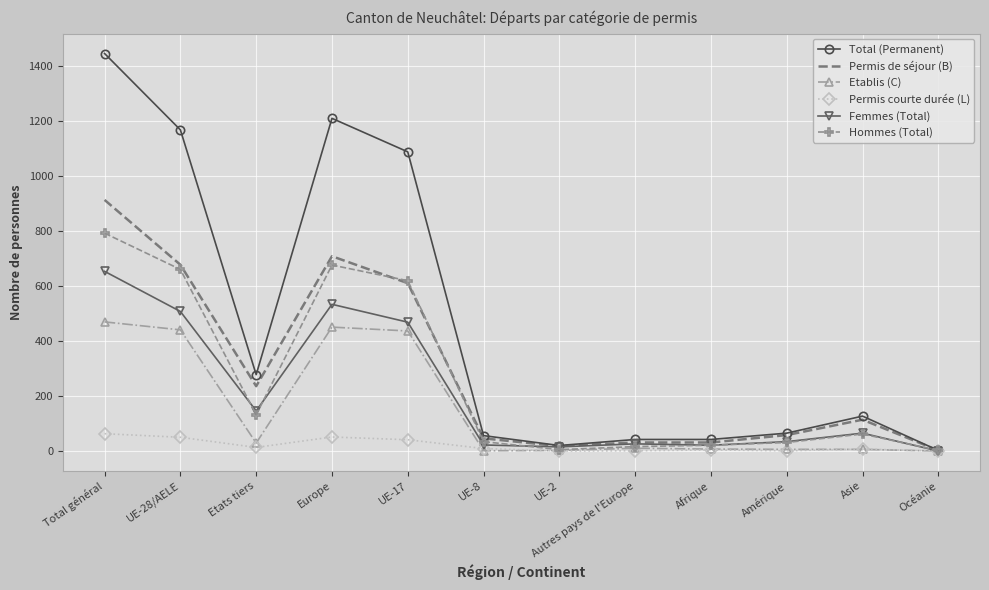

What is the highest value of the Total (Permanent) series?

1447